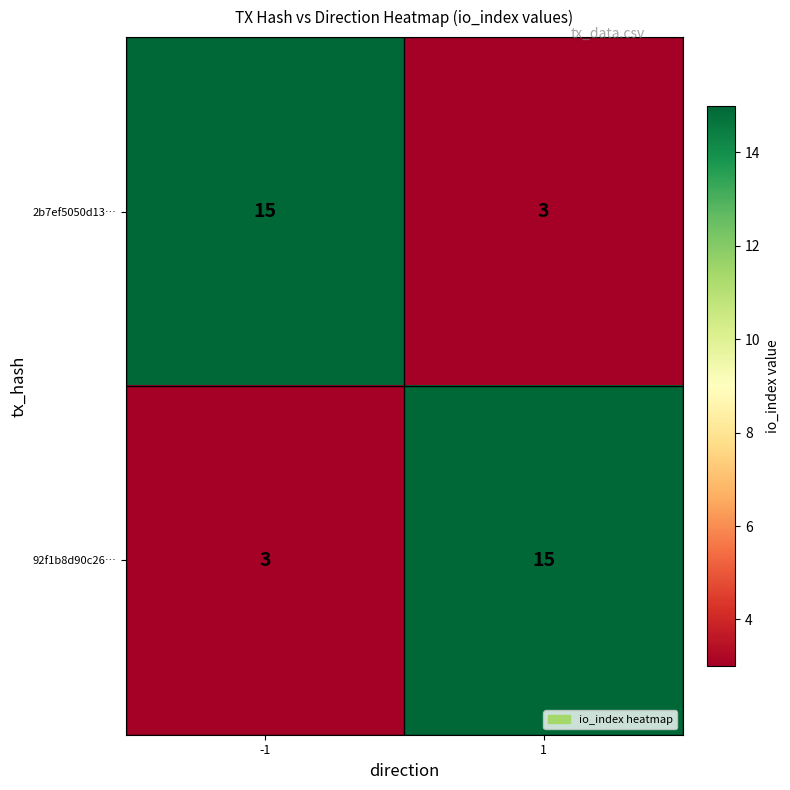

What is the sum of all 2b7ef5050d13… values?

18